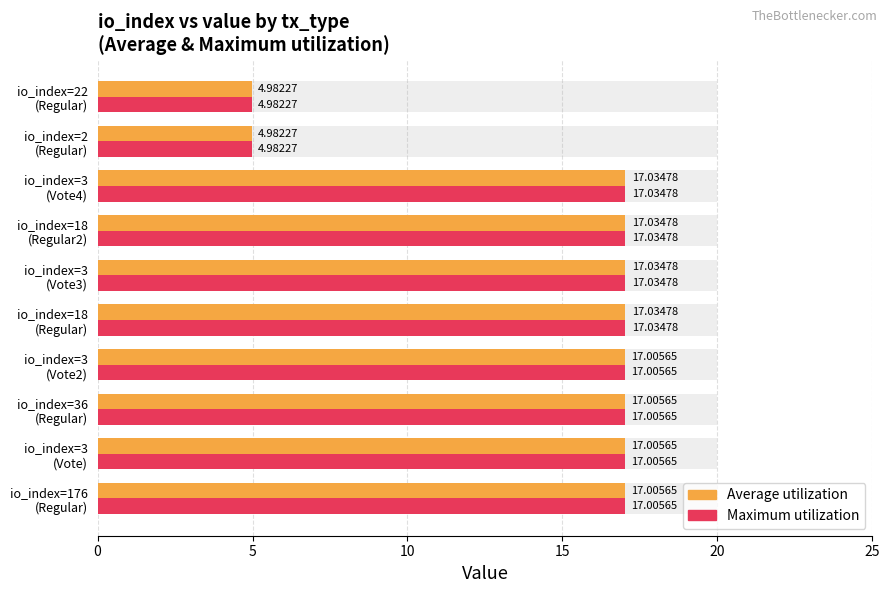

Reading right to left, transcribe all the data shown in this chart.

Average utilization: 5.0	5.0	17.0	17.0	17.0	17.0	17.0	17.0	17.0	17.0
Maximum utilization: 5.0	5.0	17.0	17.0	17.0	17.0	17.0	17.0	17.0	17.0